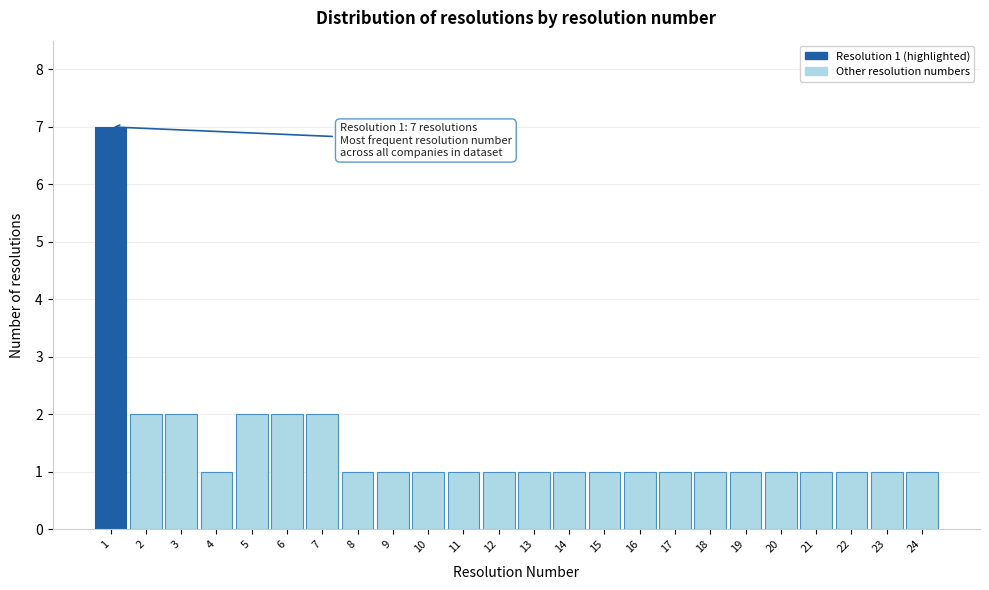

Reading right to left, what are all the values shown in this chart?

1	1	1	1	1	1	1	1	1	1	1	1	1	1	1	1	1	2	2	2	1	2	2	7